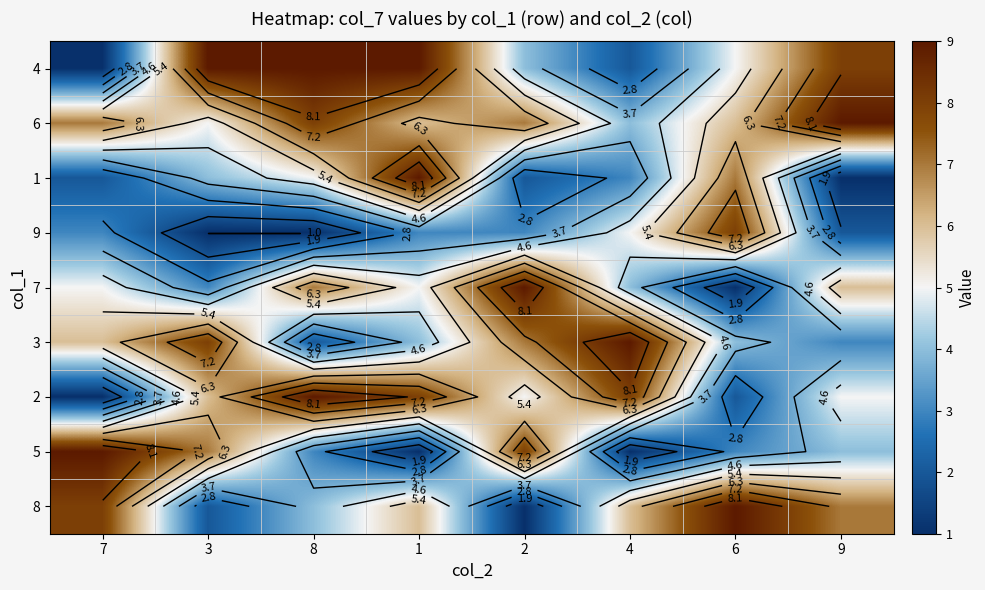

Is it true that 6 equals 9 at 6?

False